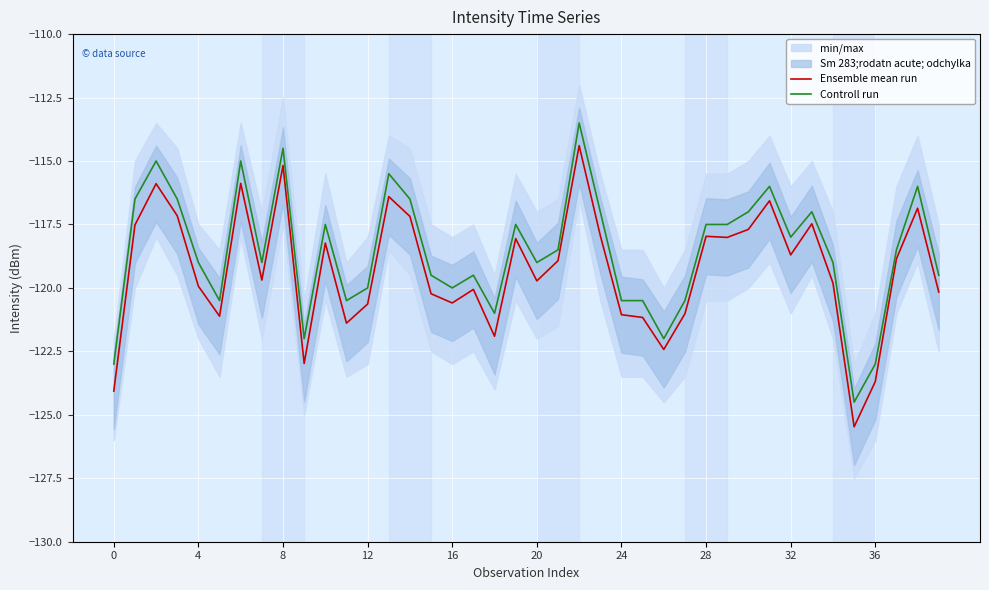

What is the maximum value for Controll run?

-113.5